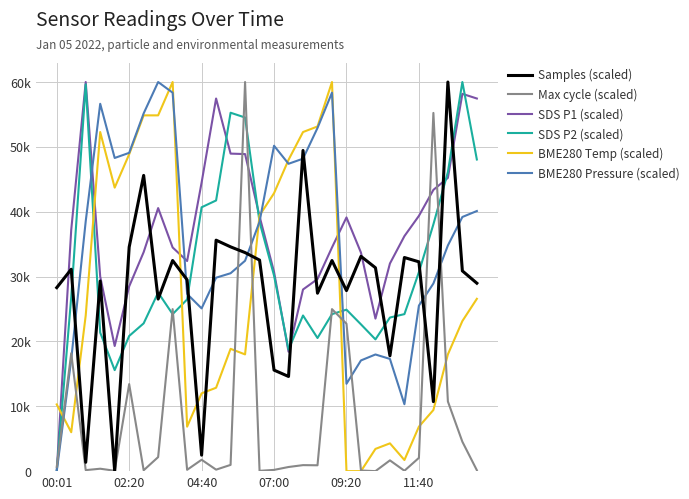

What are all the series names shown in the legend?

Samples (scaled), Max cycle (scaled), SDS P1 (scaled), SDS P2 (scaled), BME280 Temp (scaled), BME280 Pressure (scaled)